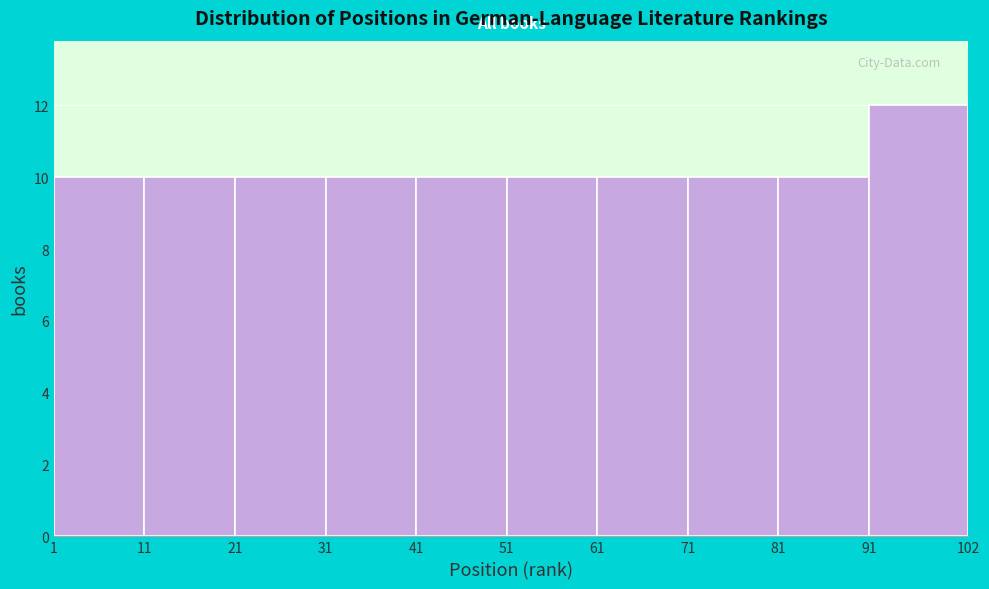

What is the height of the bar covering 31 to 41 on the x-axis? The values are not printed on the chart, so give them approximately, as read against the axis.

10